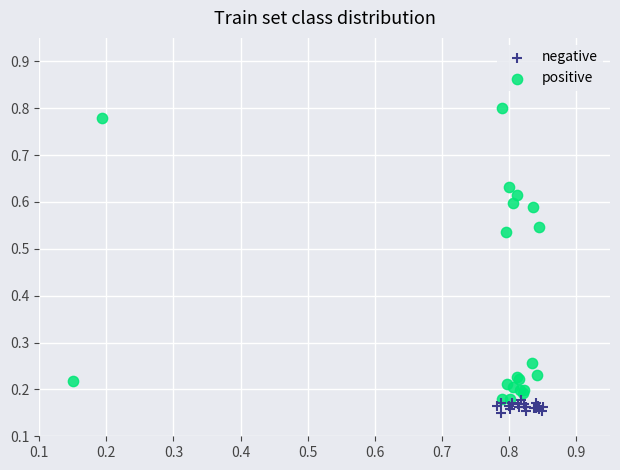

Which series has the largest Y range (max minus min)?

positive